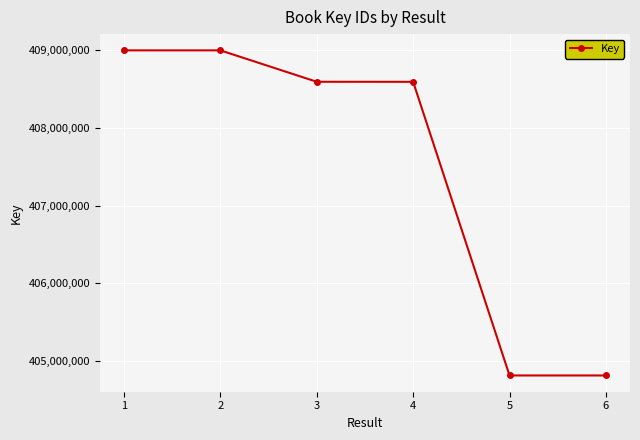

At which category does the data reach its first local peak?

2